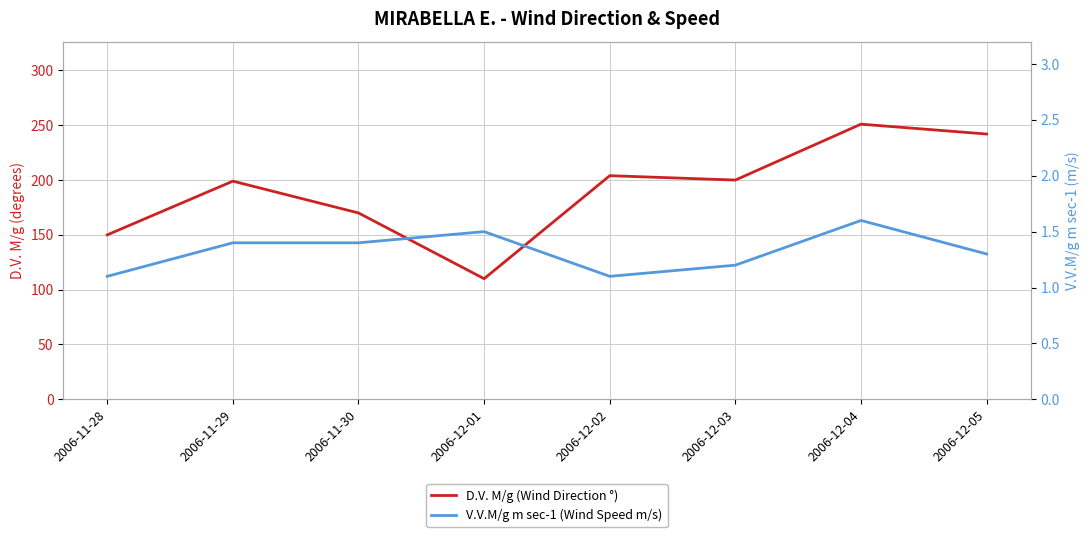

At which category is the sum across all series the highest?

2006-12-04